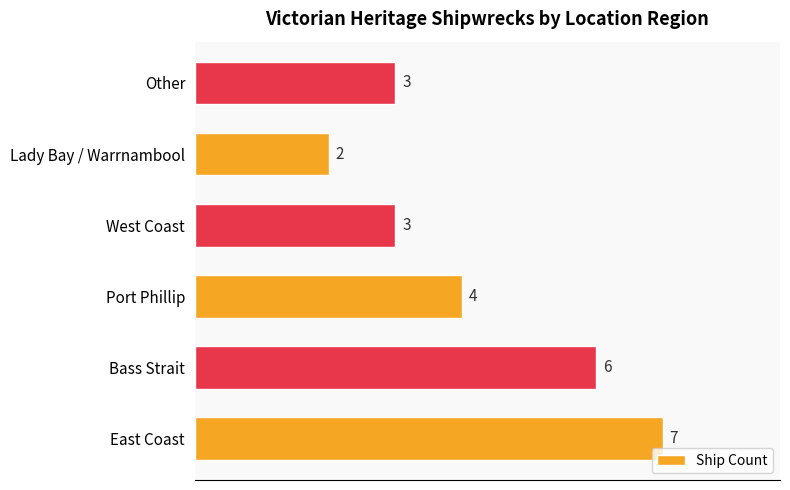

Count the values in the range 3 to 6.

4